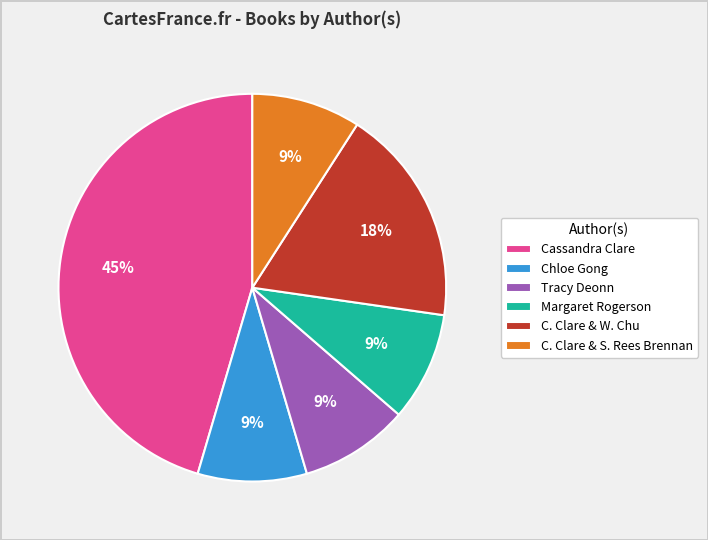

Which has a higher value, C. Clare & S. Rees Brennan or C. Clare & W. Chu?

C. Clare & W. Chu